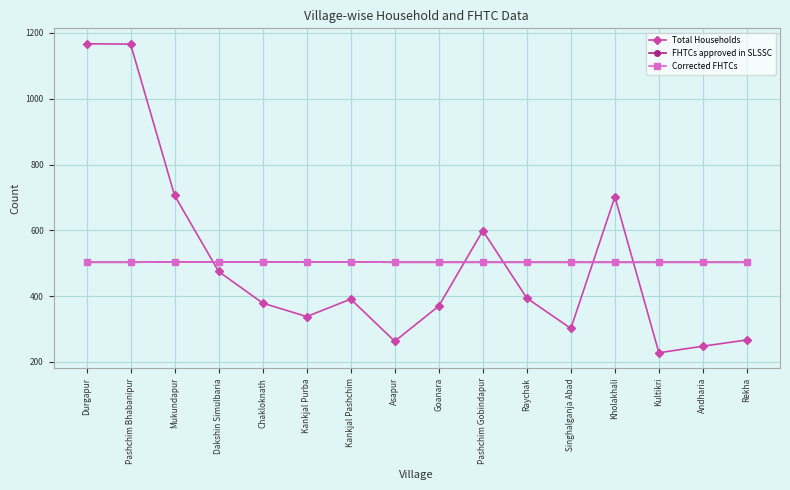

True or false: FHTCs approved in SLSSC and Corrected FHTCs intersect in this chart.

False